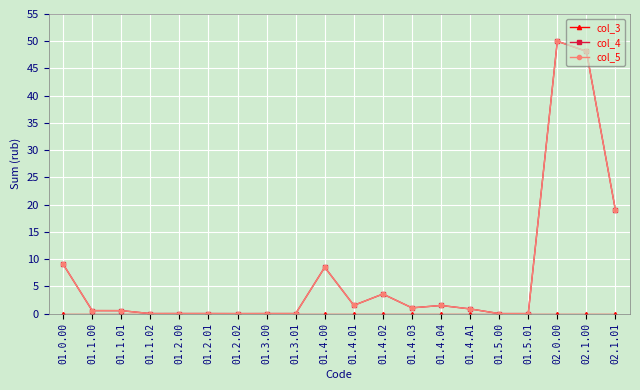

Does the chart have visible grid lines?

Yes